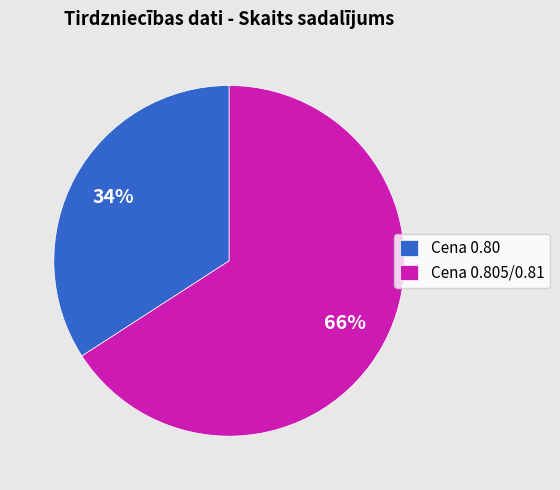

Does Cena 0.805/0.81 account for over 50% of the chart?

Yes